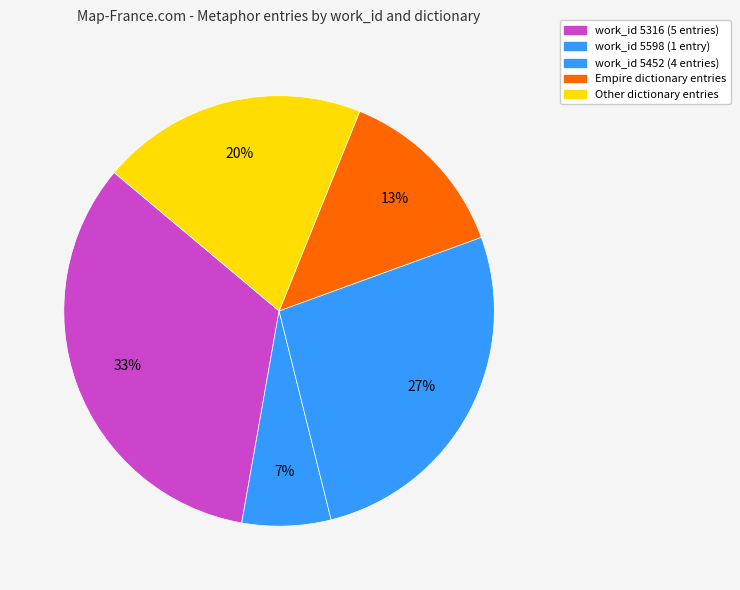

How many slices are in this pie chart?

5